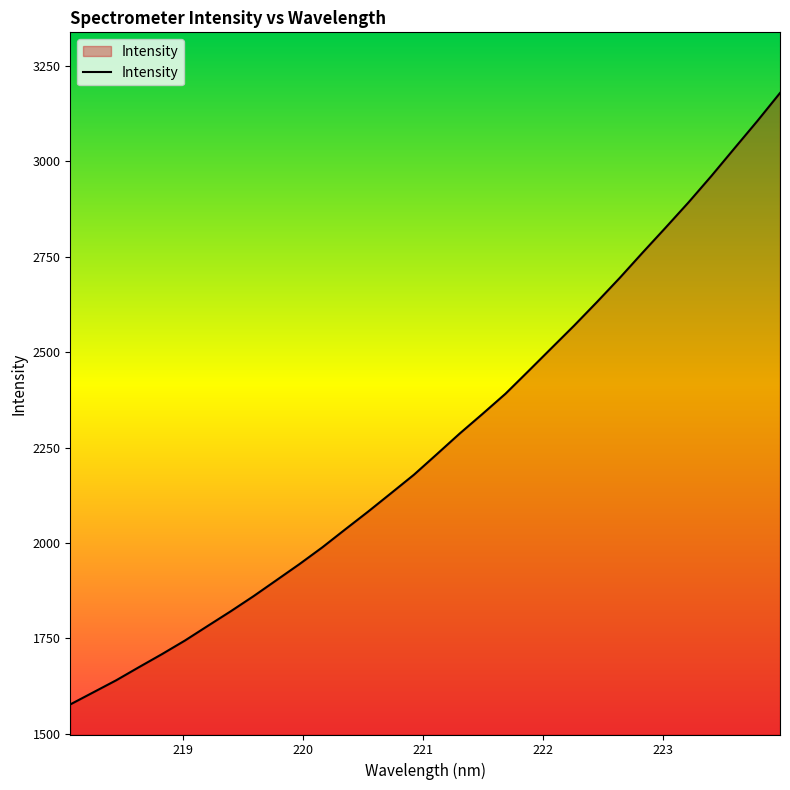

What is the maximum value shown in the chart?

3179.5